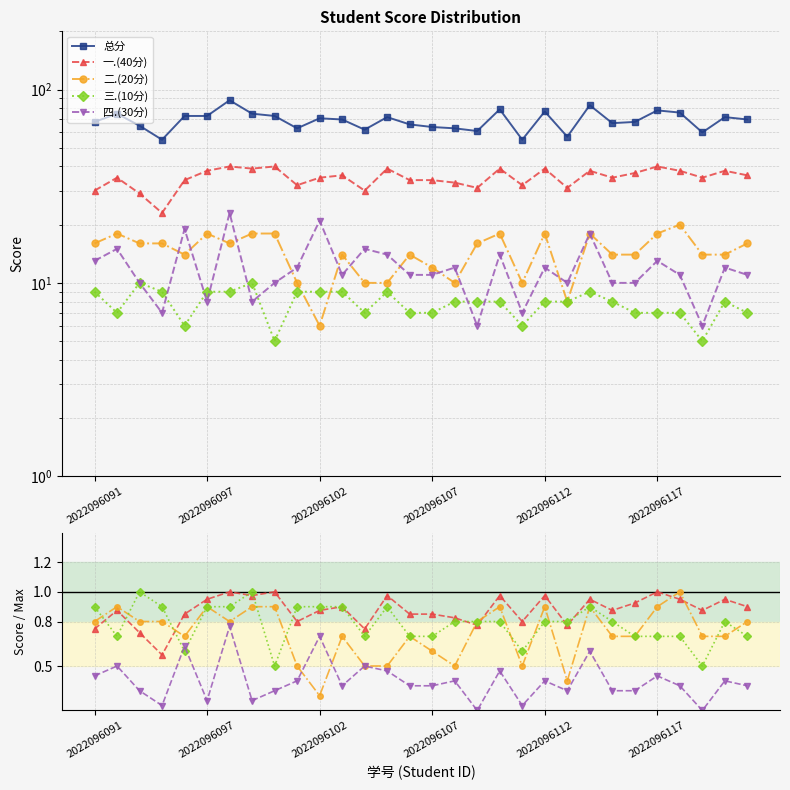

What is the difference between the highest and lowest values at 18?

78.5